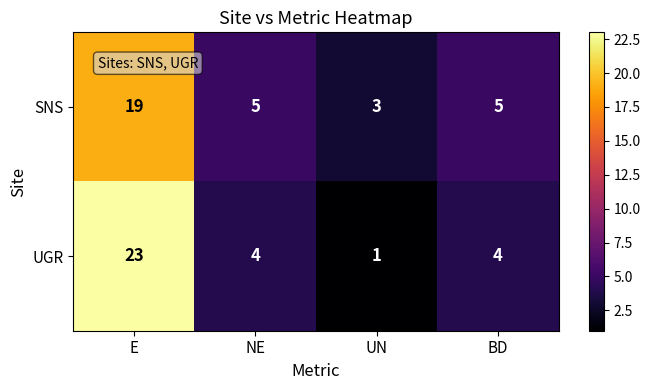

Reading left to right, extract all data points from this chart.

SNS: 19	5	3	5
UGR: 23	4	1	4